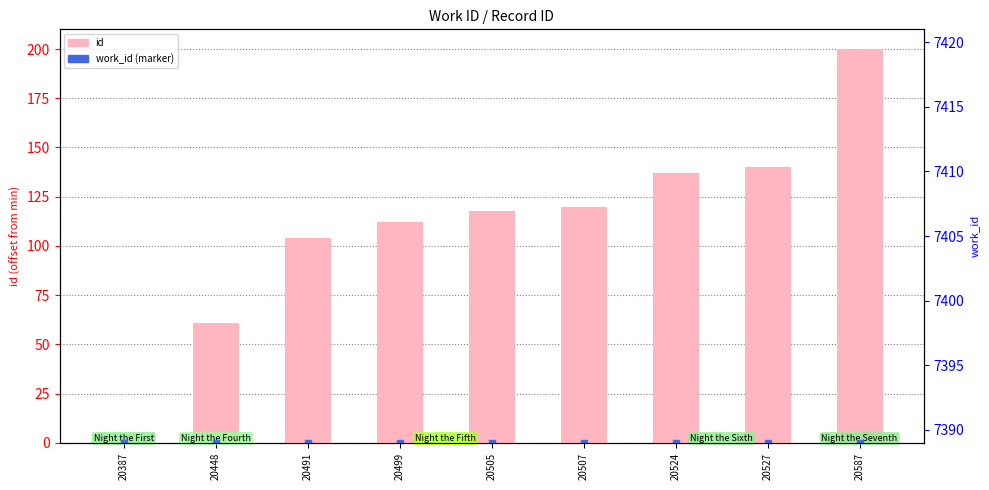

How many bars are there in total?

9